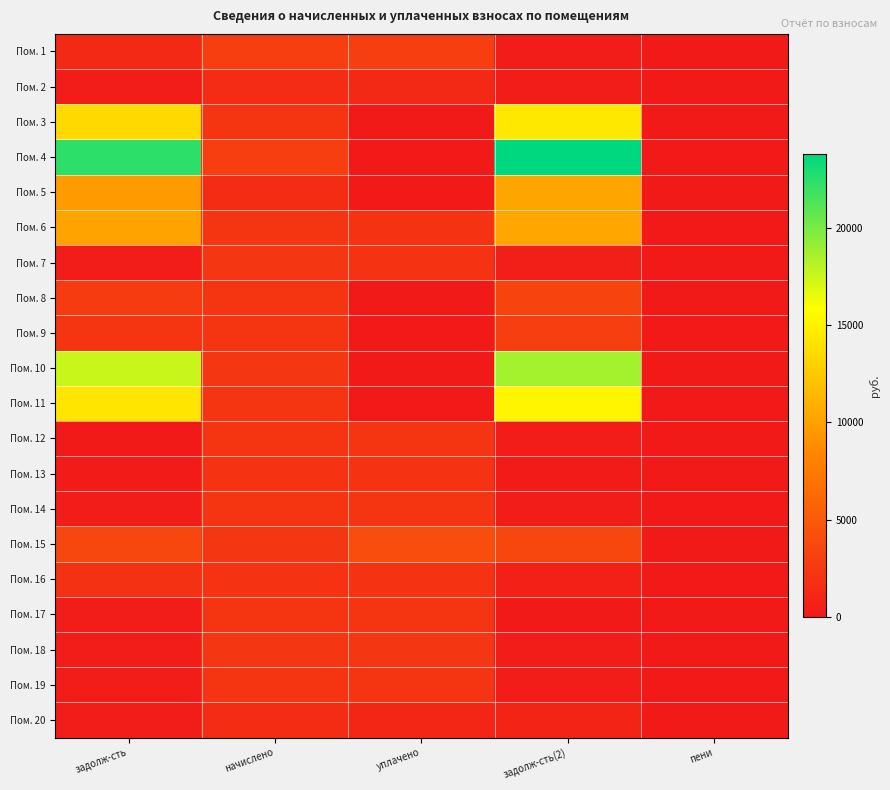

What is the total value across all series at уплачено?

28263.9